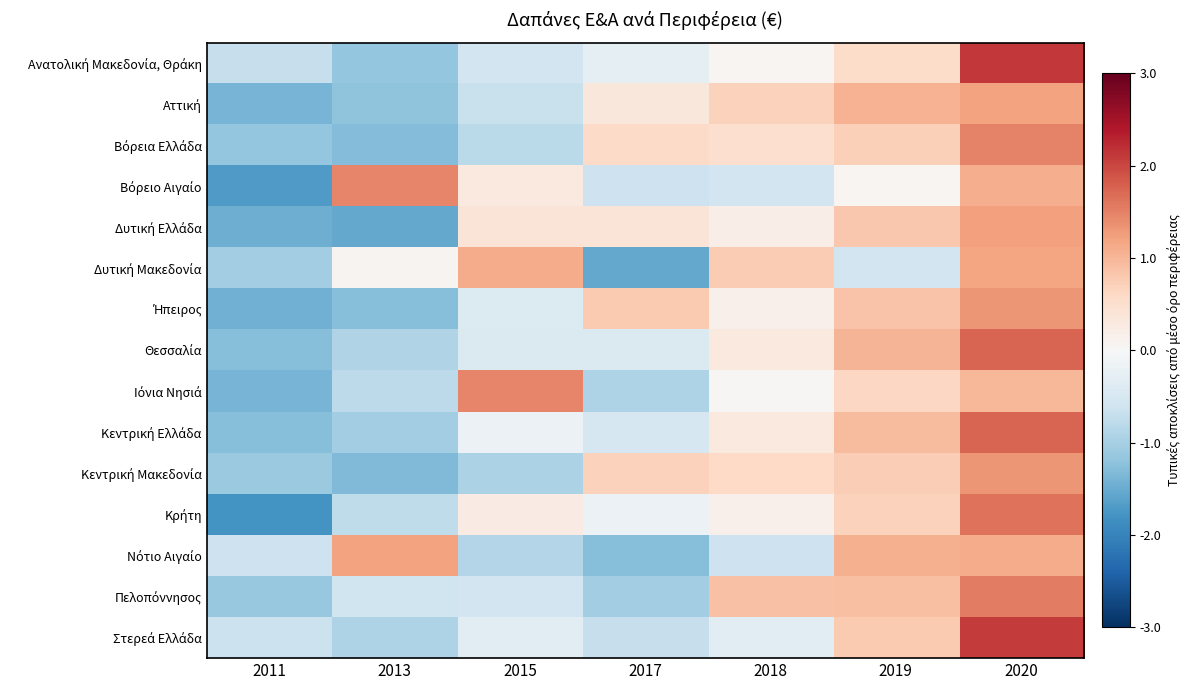

How many data points does each series have?

7